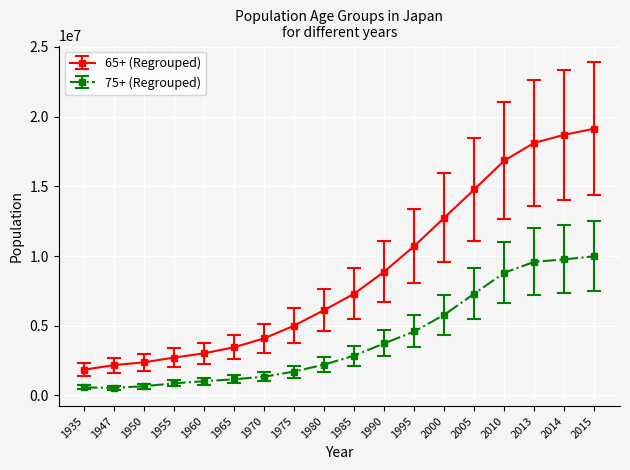

At which category is the sum across all series the highest?

2015